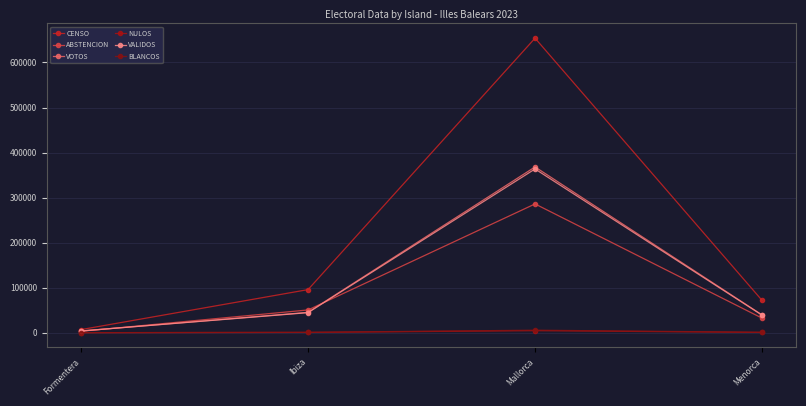

The value of CENSO at Formentera is 6877. True or false?

True